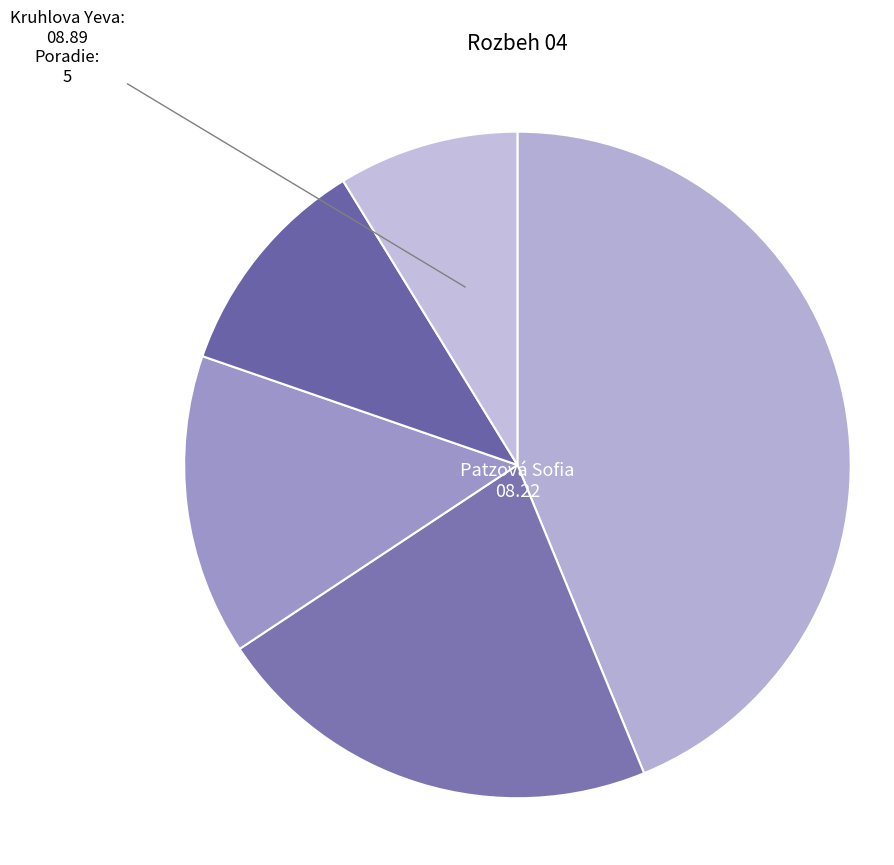

How many segments does this pie chart have?

5